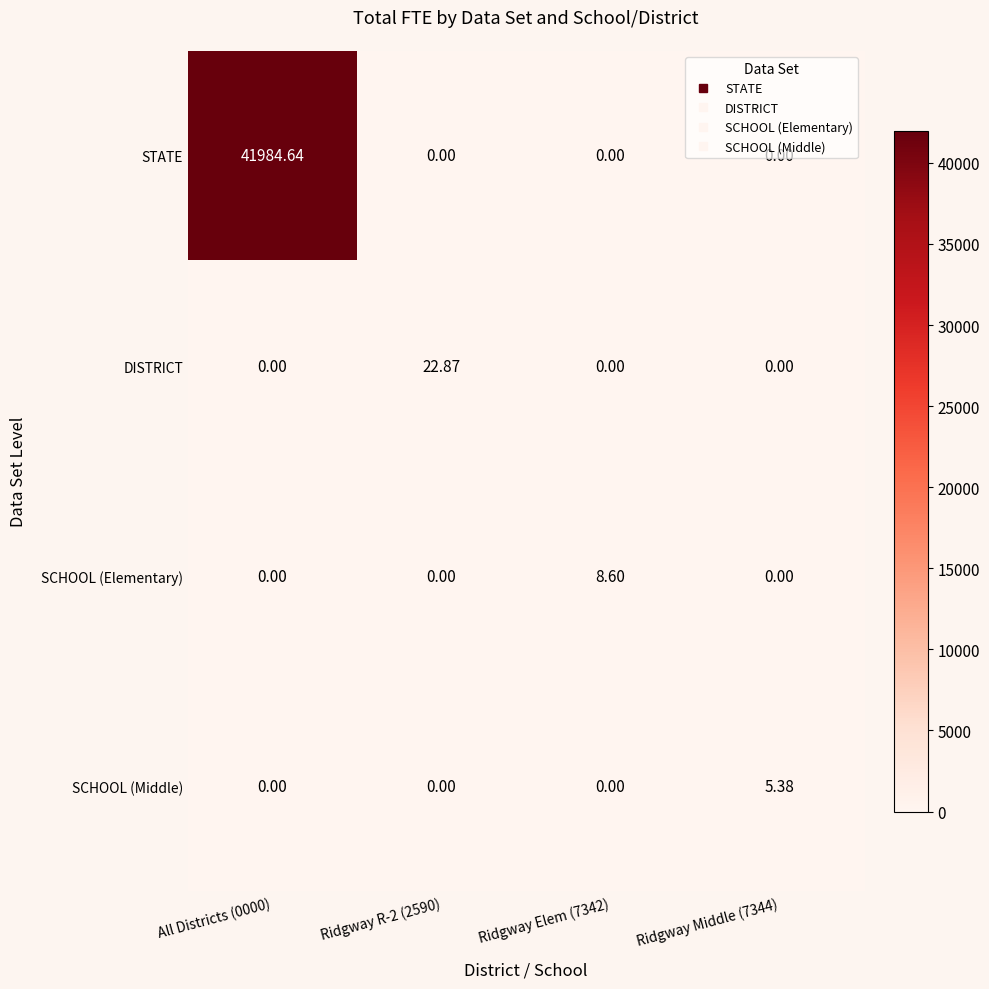

How many distinct data groups are displayed?

4